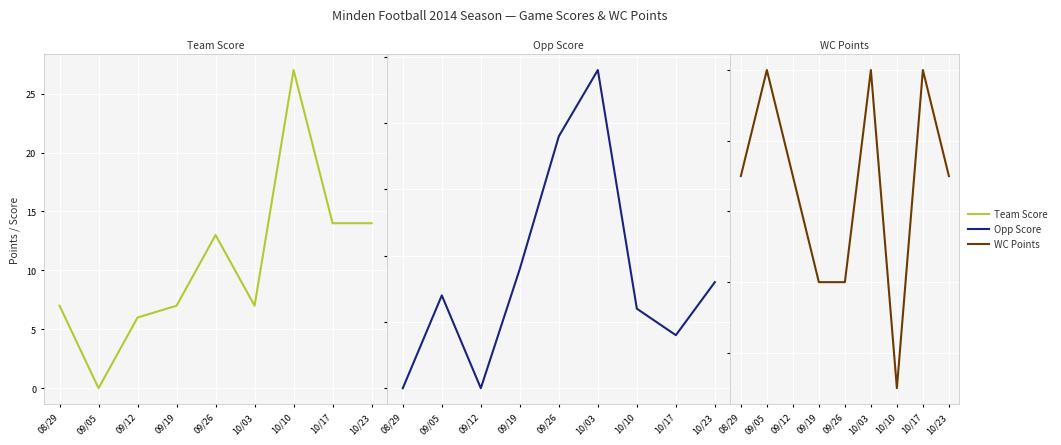

What are all the series names shown in the legend?

Team Score, Opp Score, WC Points